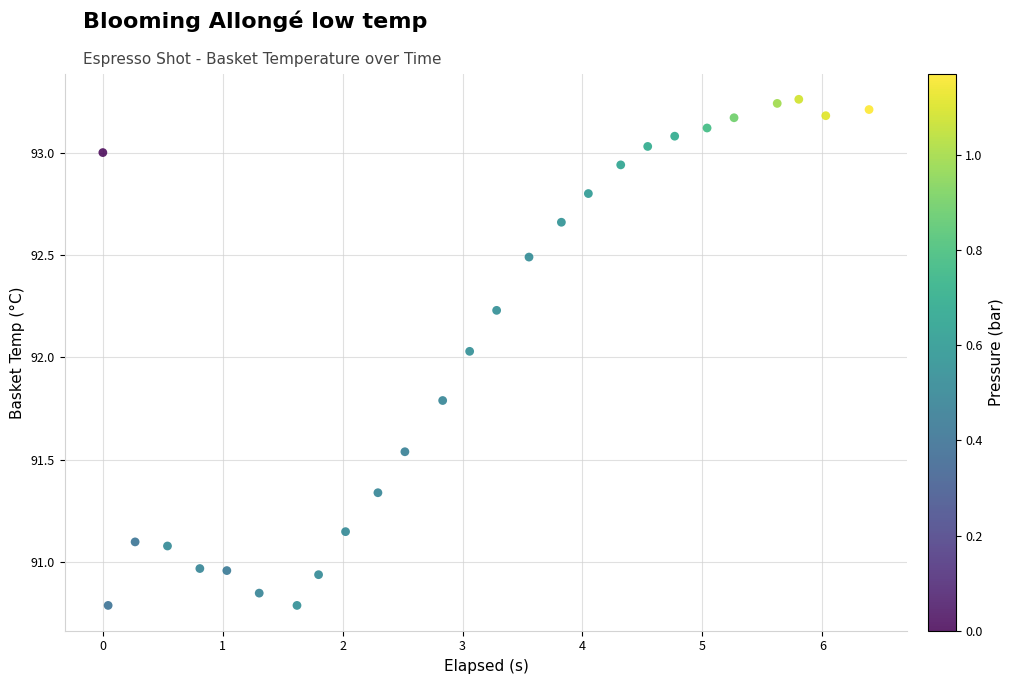

What is the range of X values (max minus min)?

6.4